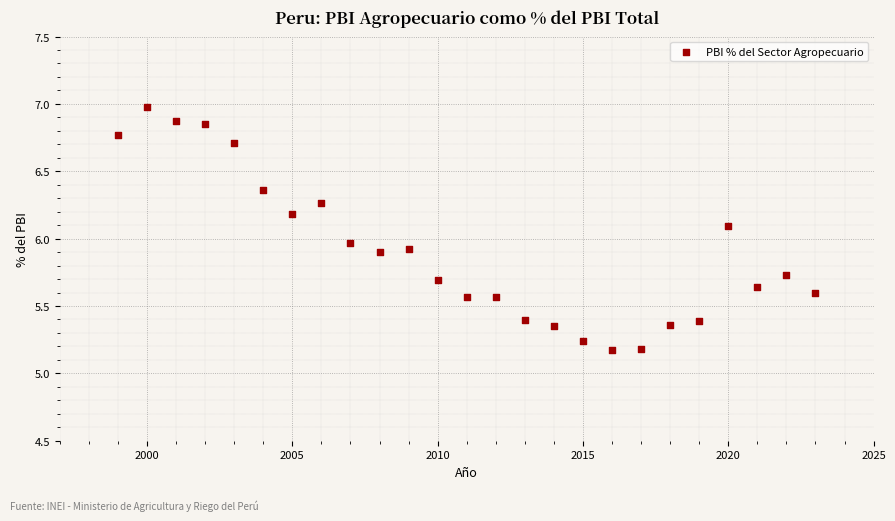

What is the range of X values (max minus min)?

24.0